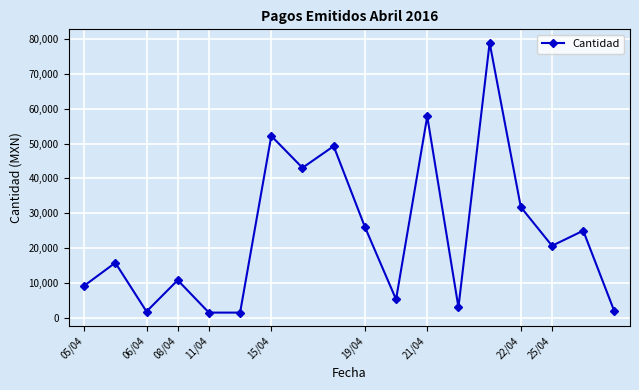

What is the maximum value shown in the chart?

78889.1